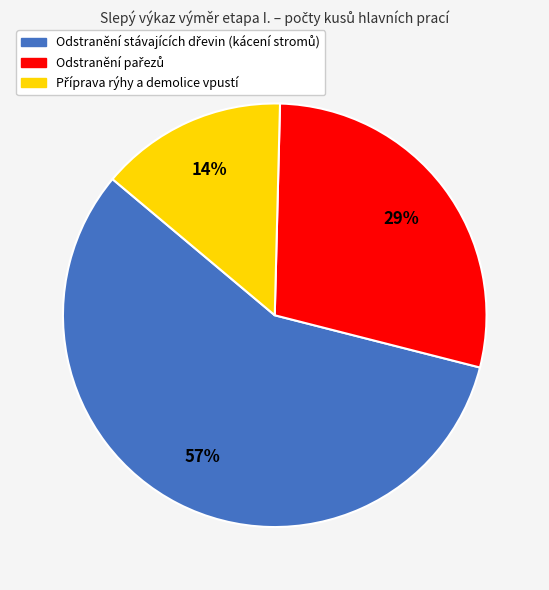

Is there a majority slice in this chart?

Yes